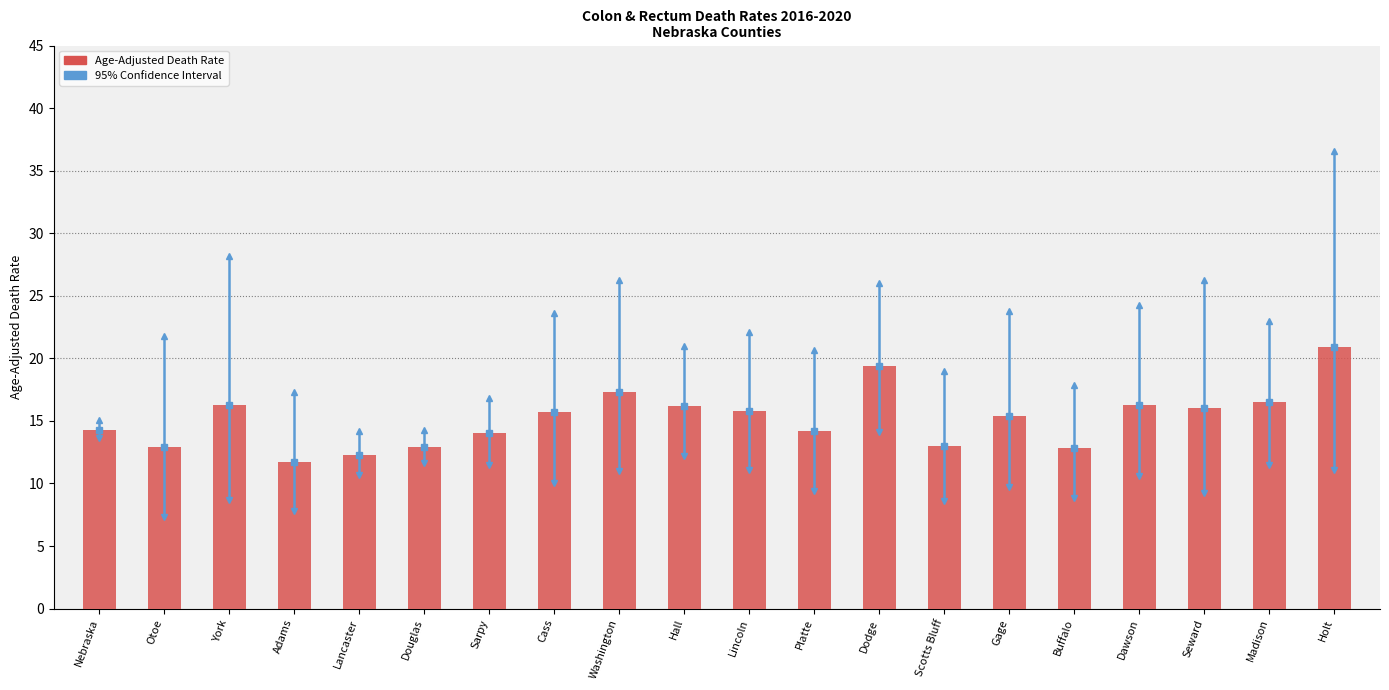

Count the number of values greater than 15.

11